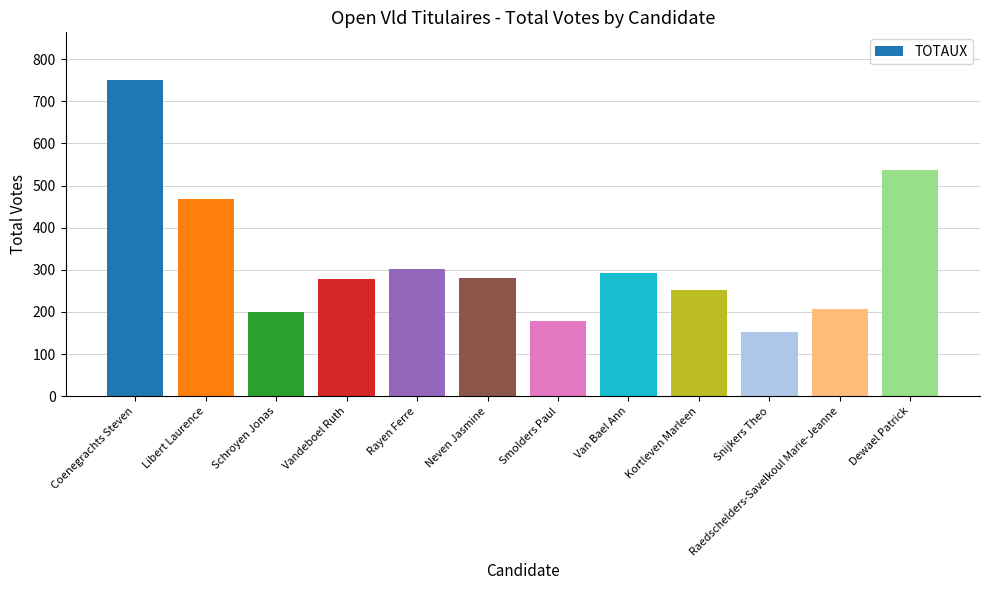

Read the value at Raedschelders-Savelkoul Marie-Jeanne, to the nearest 10.

210